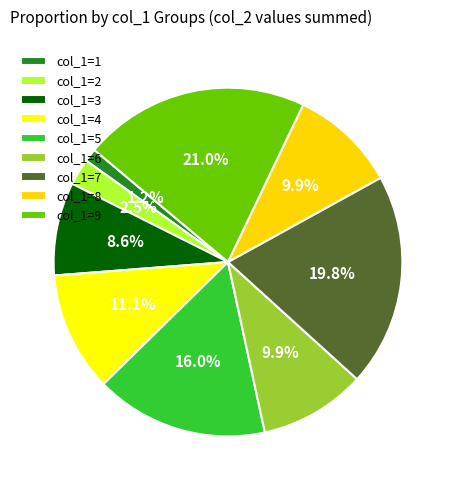

Count the number of slices in the pie.

9